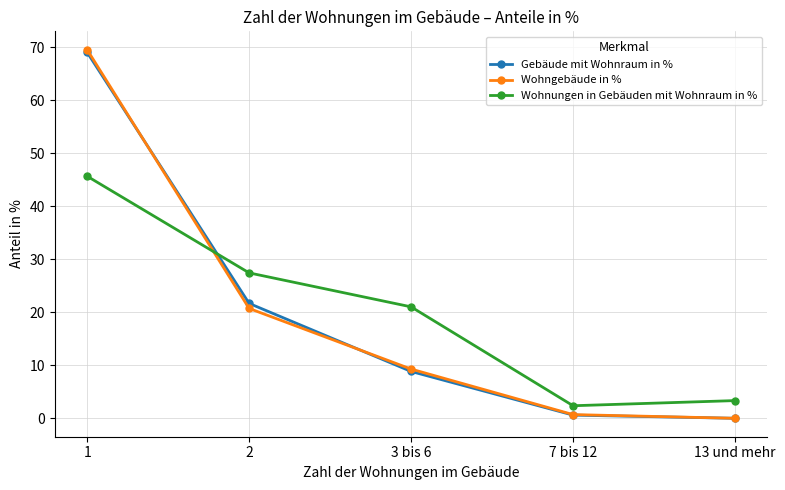

Between which two adjacent categories do Gebäude mit Wohnraum in % and Wohnungen in Gebäuden mit Wohnraum in % first intersect?

1 and 2